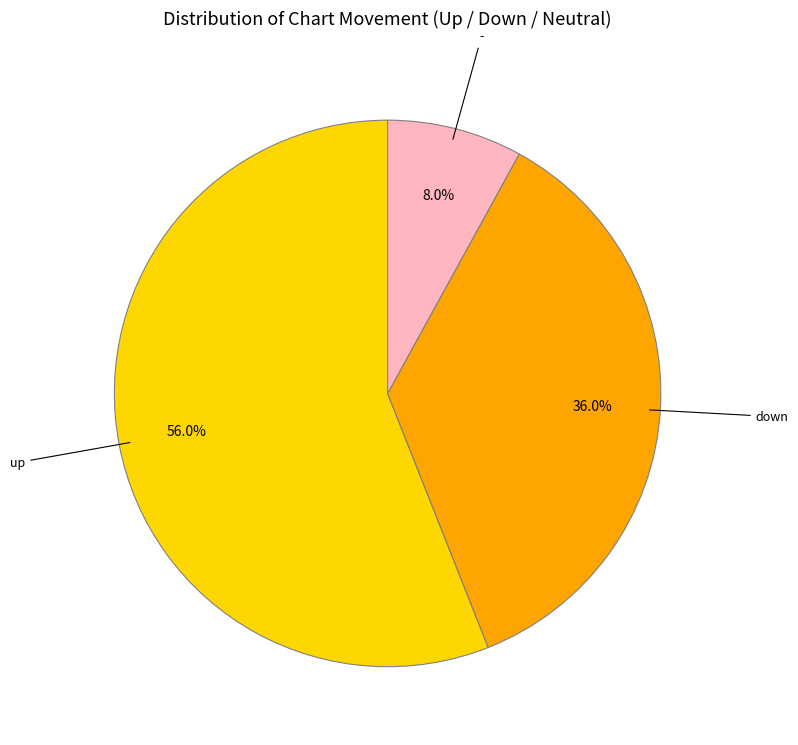

Is there a majority slice in this chart?

Yes